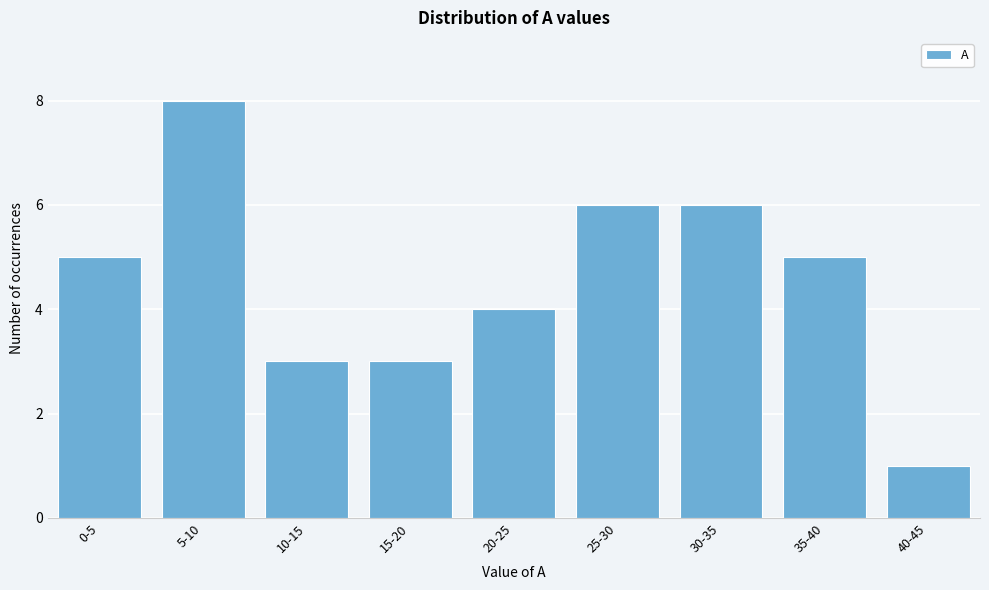

Reading left to right, list all the values displayed in this chart.

5	8	3	3	4	6	6	5	1